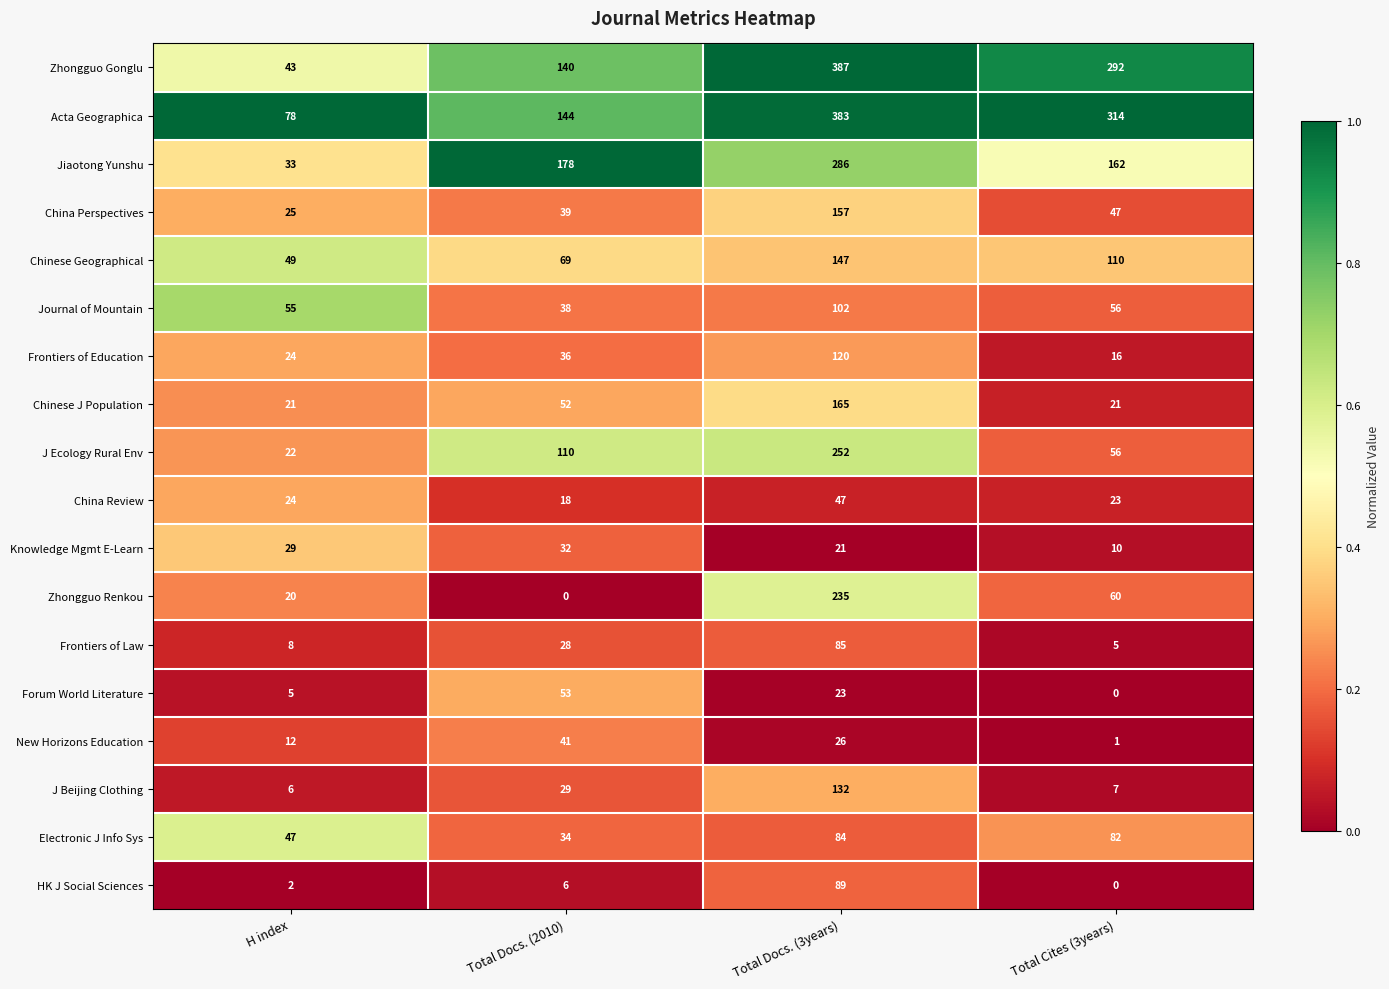

Which category has the lowest value in the Forum World Literature series?

Total Cites (3years)